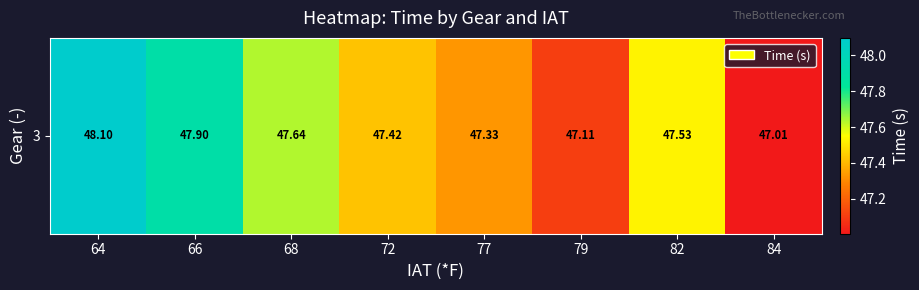

The chart shows a value of 47.9 at 66. True or false?

True